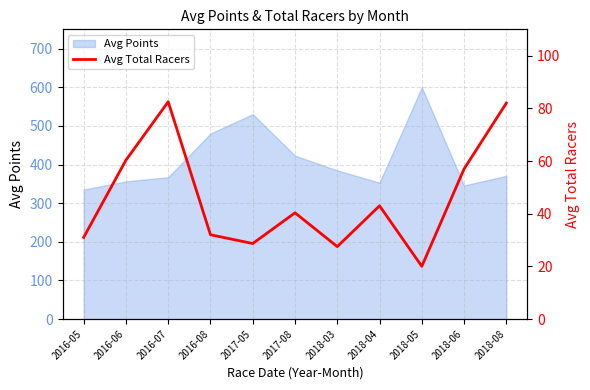

At which label is Avg Points closest to 467?

2016-08